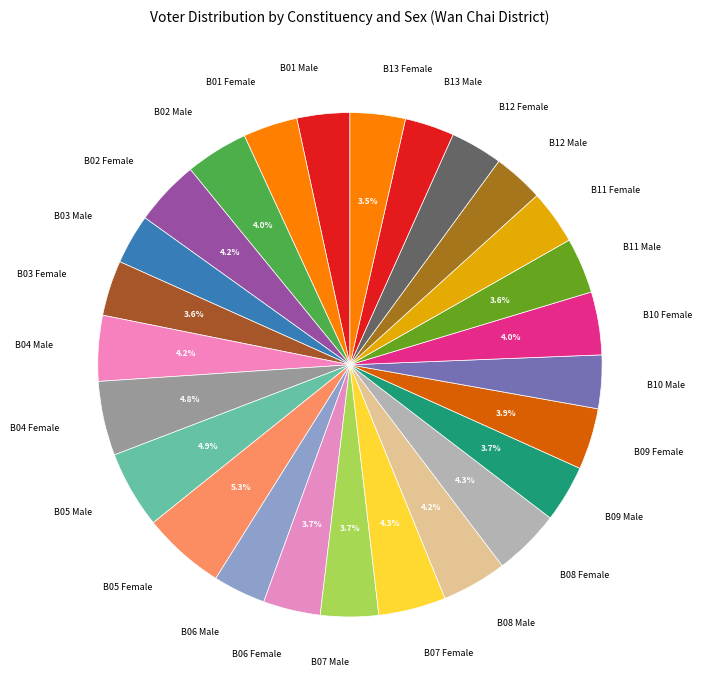

Does B09 Female represent more than half of the total?

No